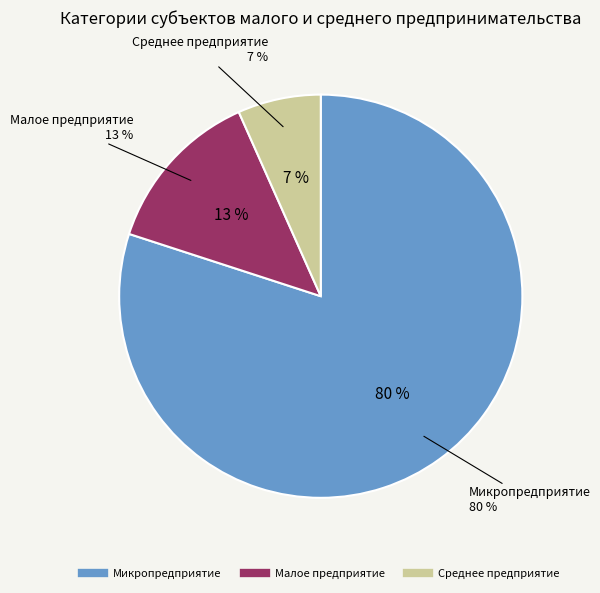

What percentage is the Среднее предприятие slice, to the nearest percent?

7%